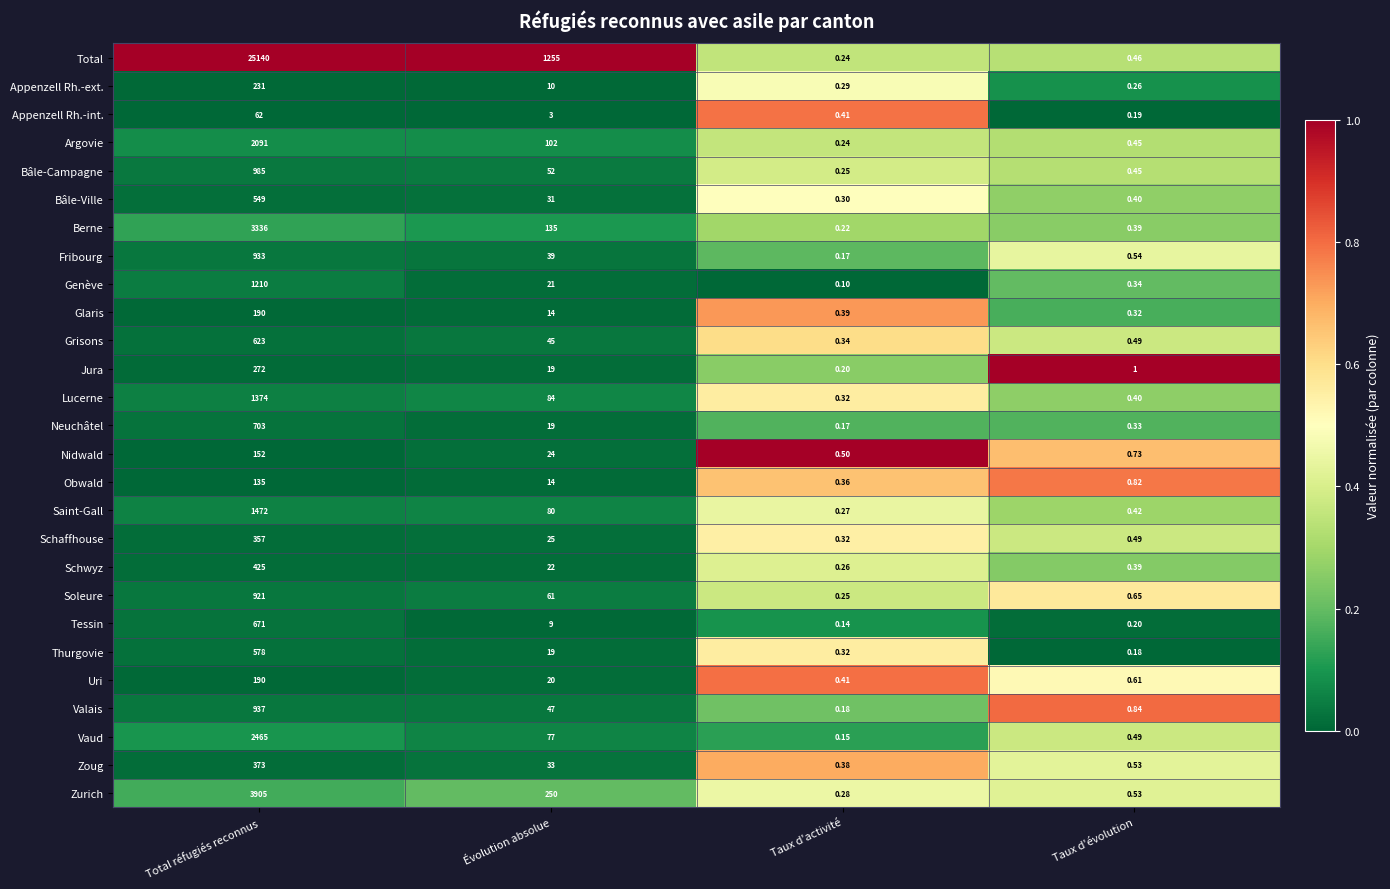

List the labels in order of Genève value, smallest first.

Taux d'activité, Taux d'évolution, Évolution absolue, Total réfugiés reconnus